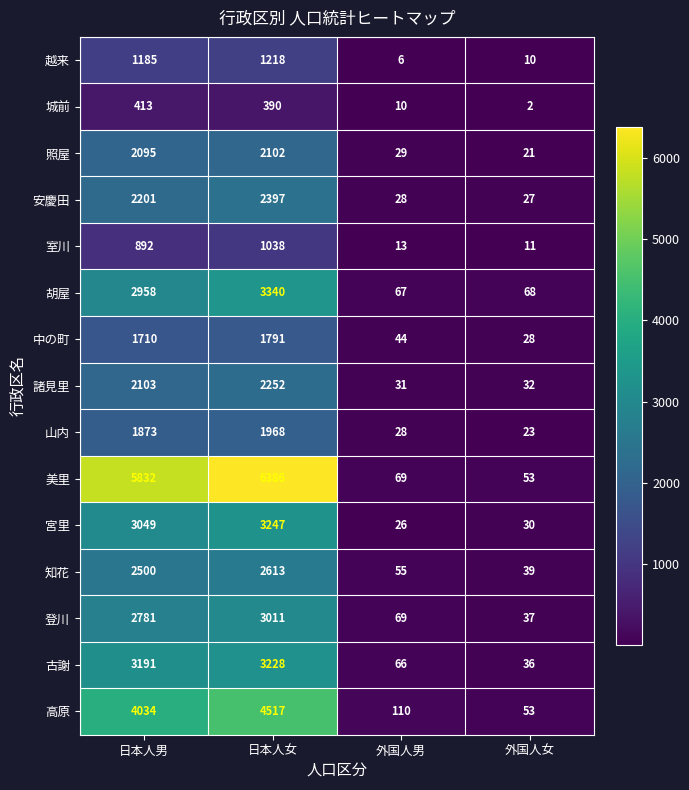

True or false: 城前 has a value of 2 at 外国人女.

True